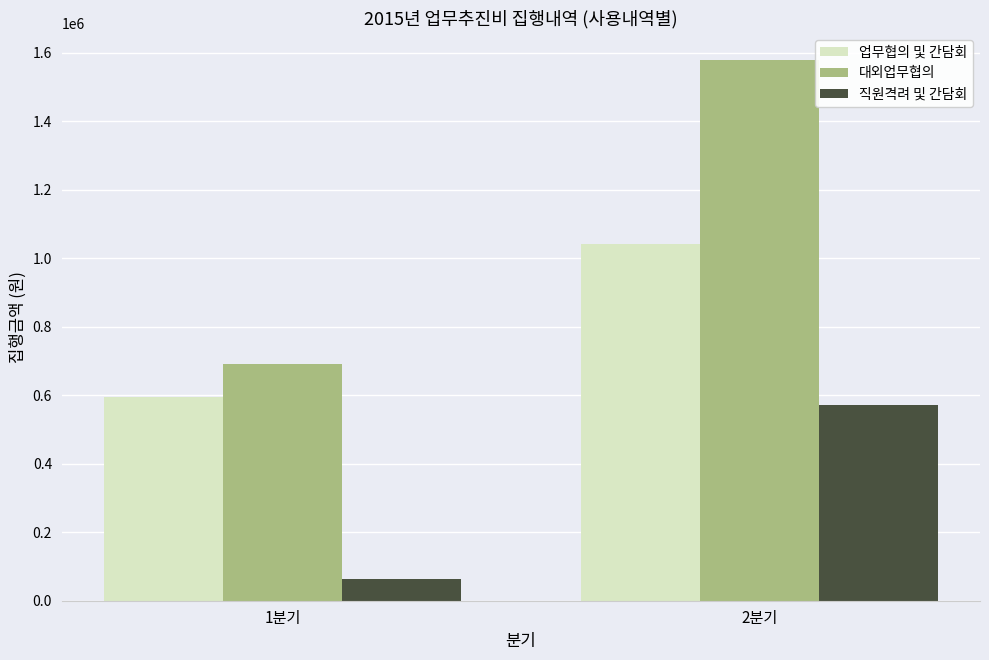

What position from the left is 1분기?

1